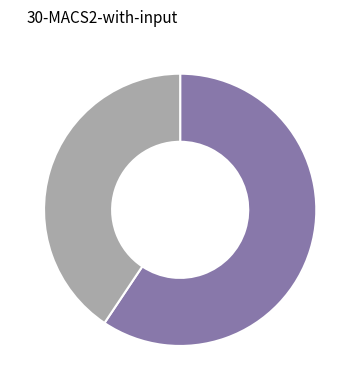

Count the number of slices in the pie.

2